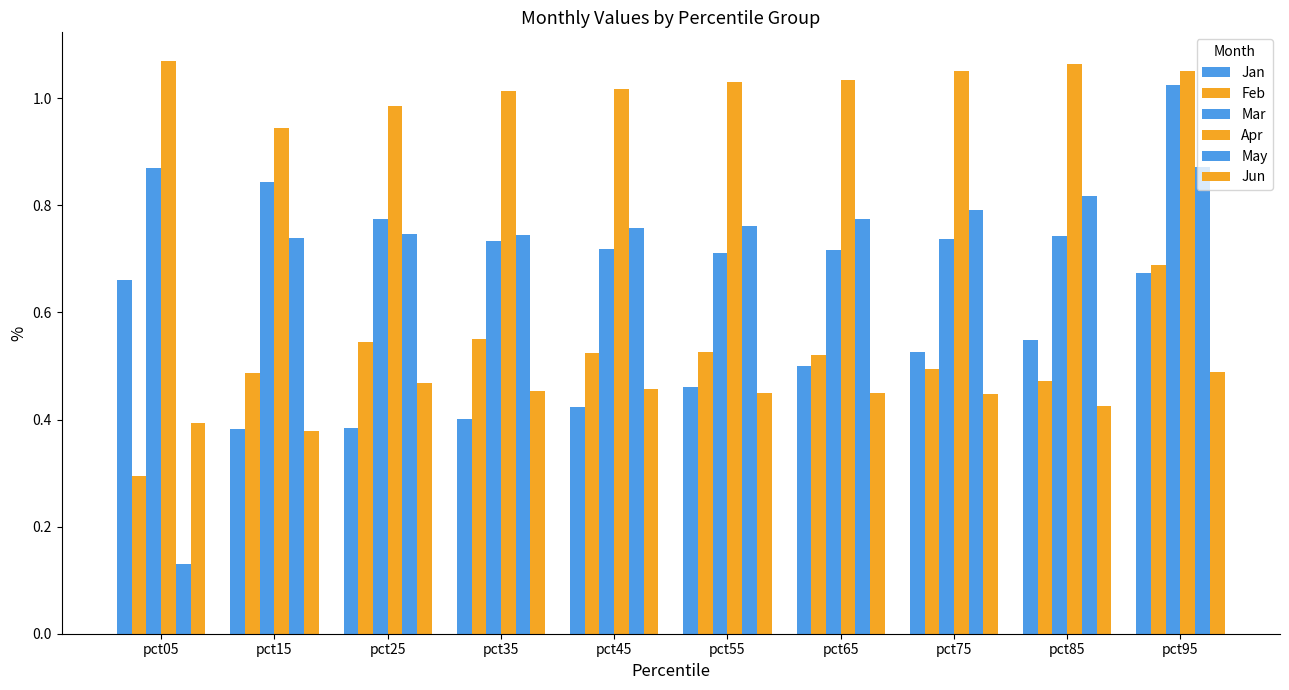

What value does the Mar series have at pct35?

0.7